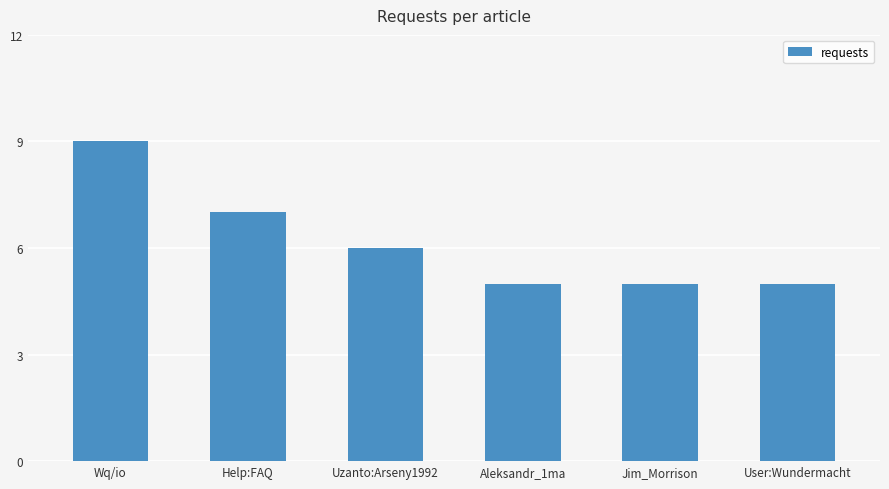

What value does the data have at Help:FAQ?

7